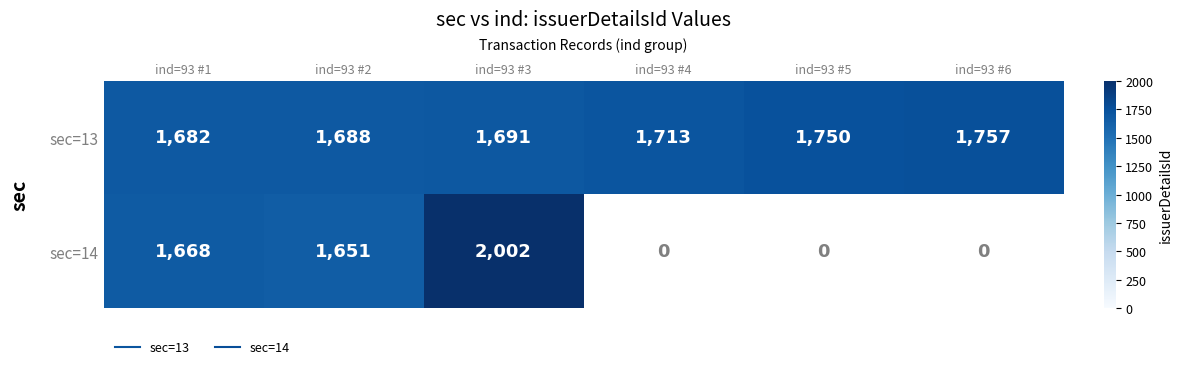

What is the difference between the sec=13 values at ind=93 #1 and ind=93 #6?

75.0